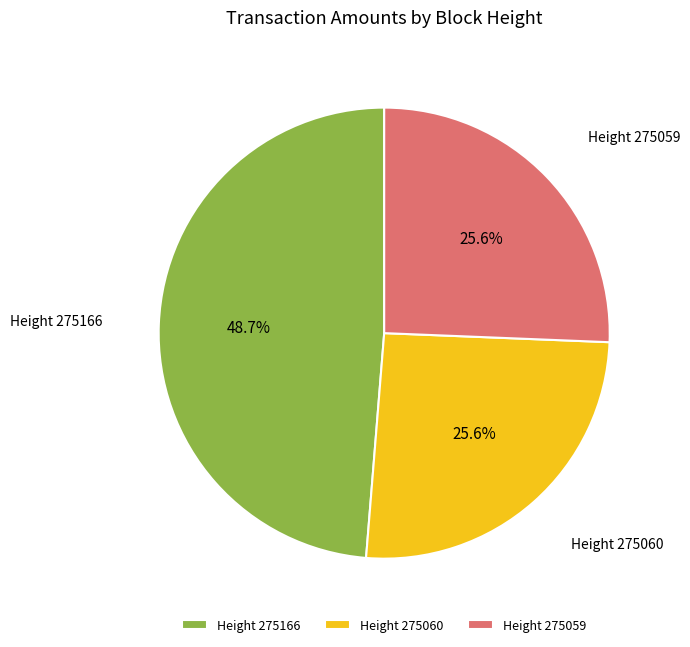

Is there any slice that represents more than half of the pie?

No